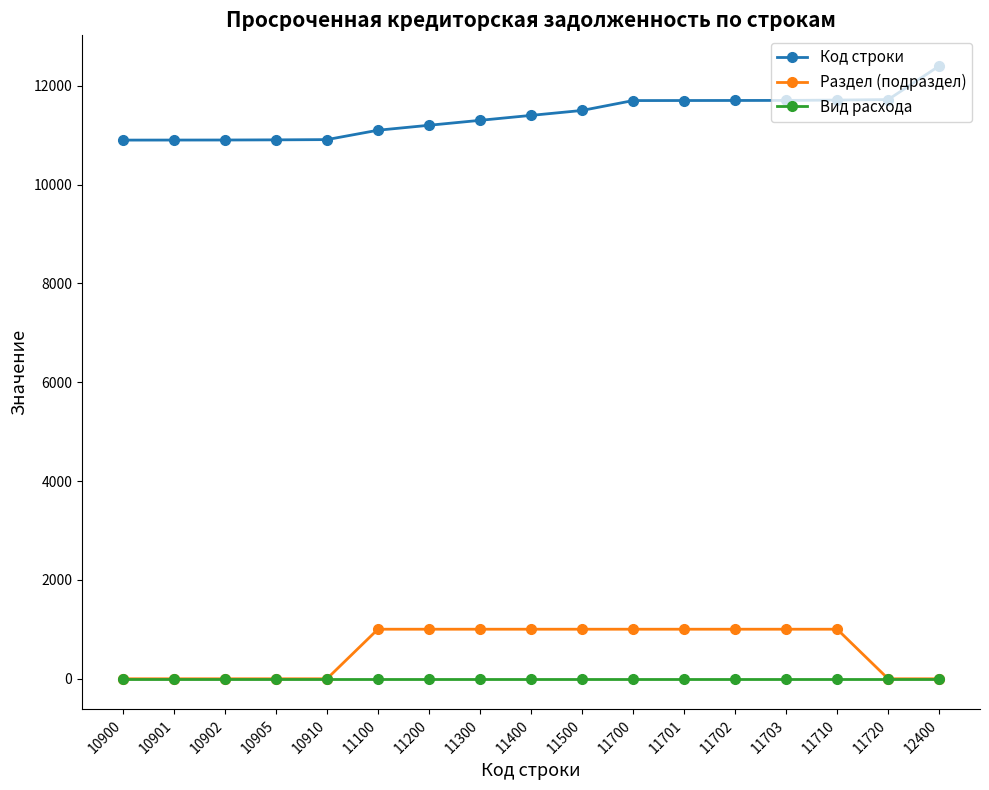

Rank the series at 11300 from highest to lowest value.

Код строки, Раздел (подраздел), Вид расхода